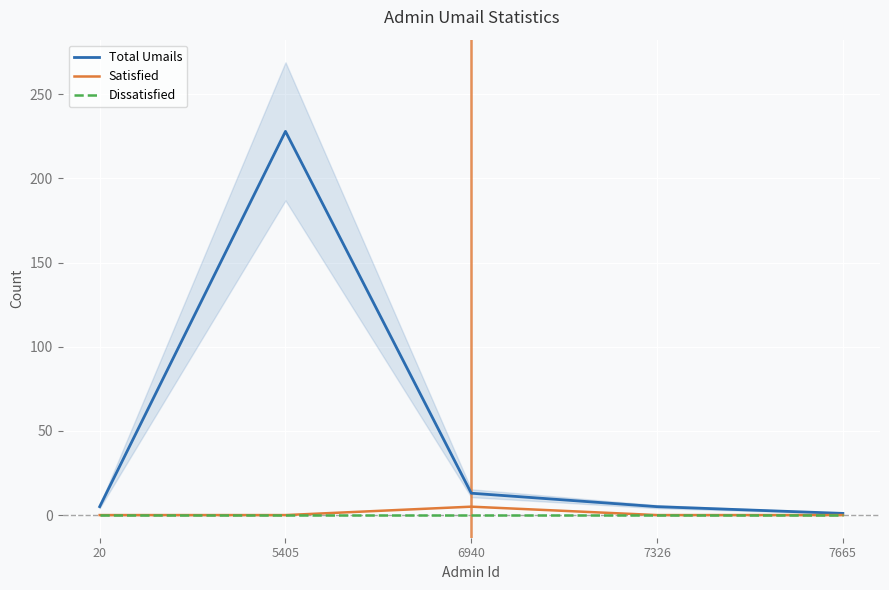

True or false: Total Umails has more than 0 points higher than both neighbors.

True